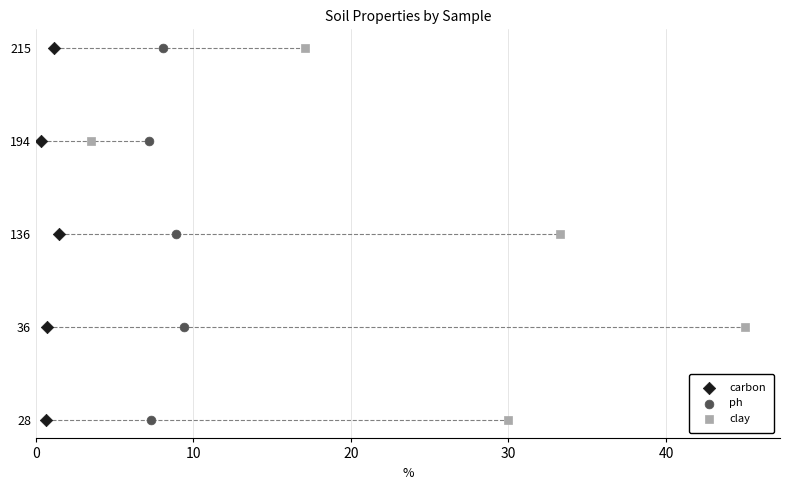

What are all the series names shown in the legend?

carbon, ph, clay